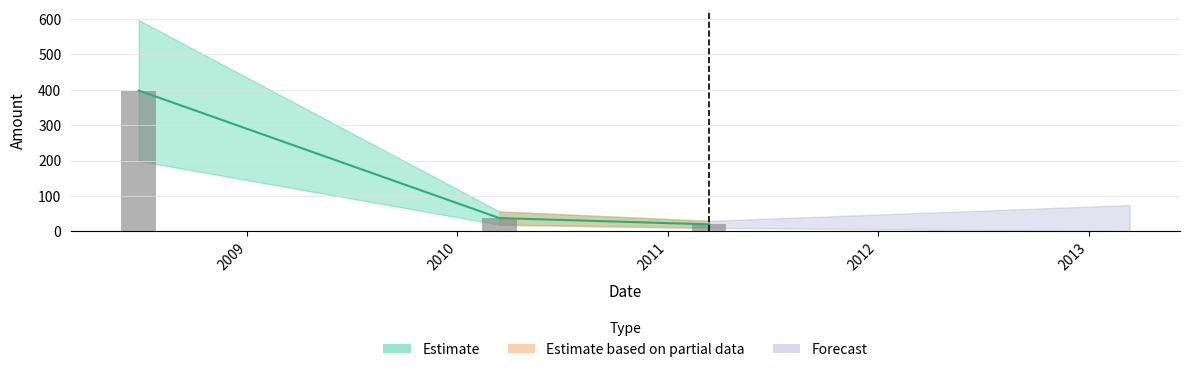

The value at 2008-06-27 is 446.6. True or false?

False